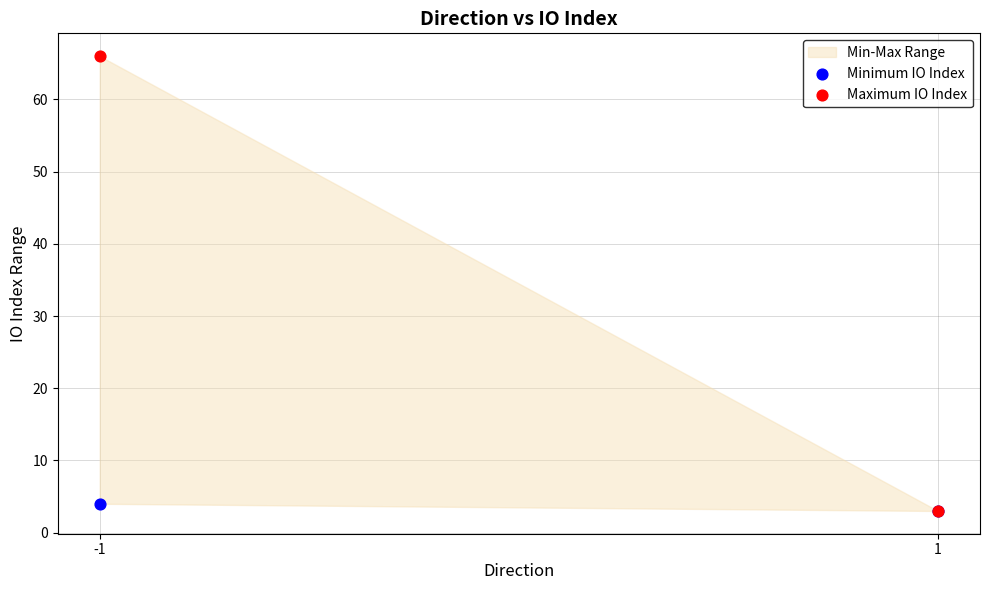

Across all series, what Y value is closest to 34?

4